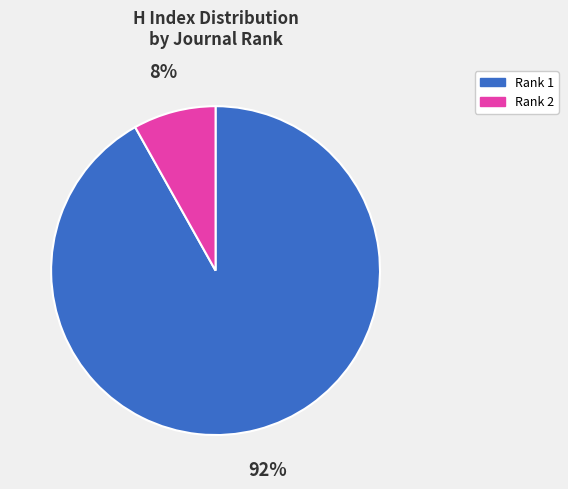

To the nearest percent, what is the average slice percentage?

50%